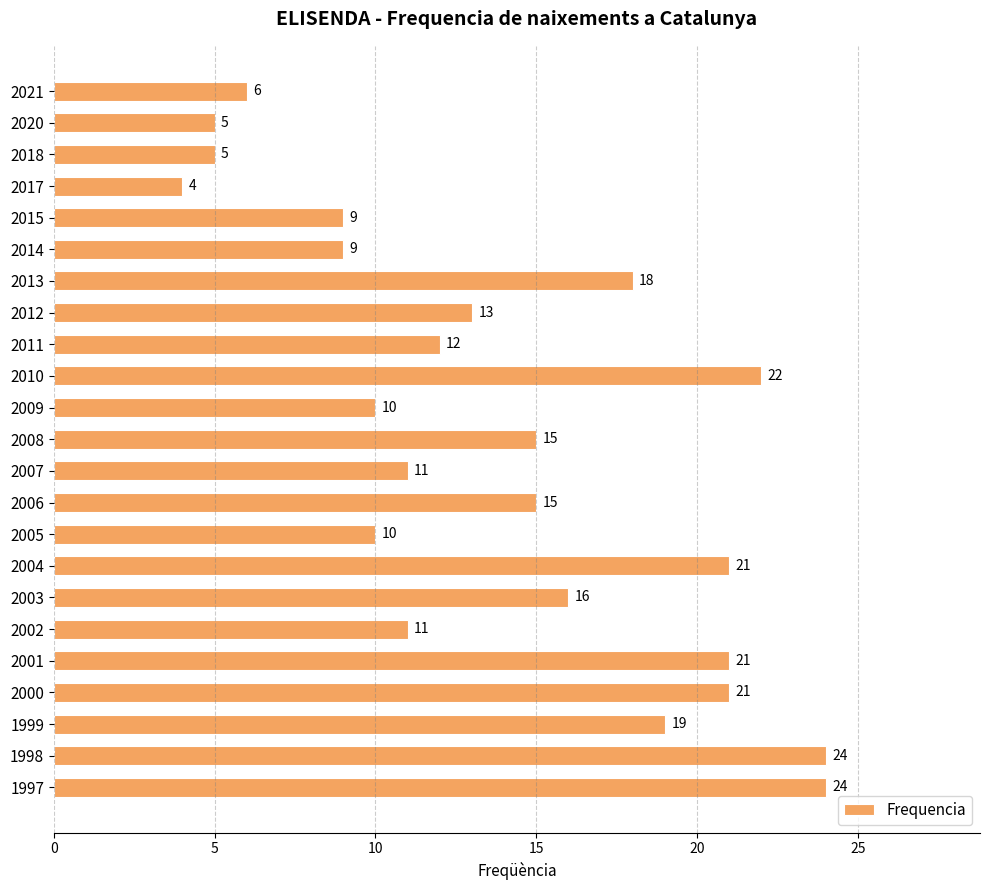

The value at 2006 is 20. True or false?

False